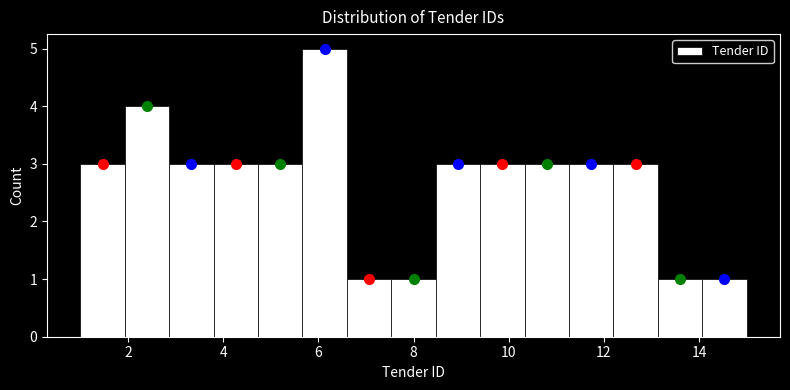

How tall is the bar that spans 12.2 to 13.2 on the x-axis? Neither the bar edges nor the heights are printed on the chart, so give them approximately, as read against the axes.

3